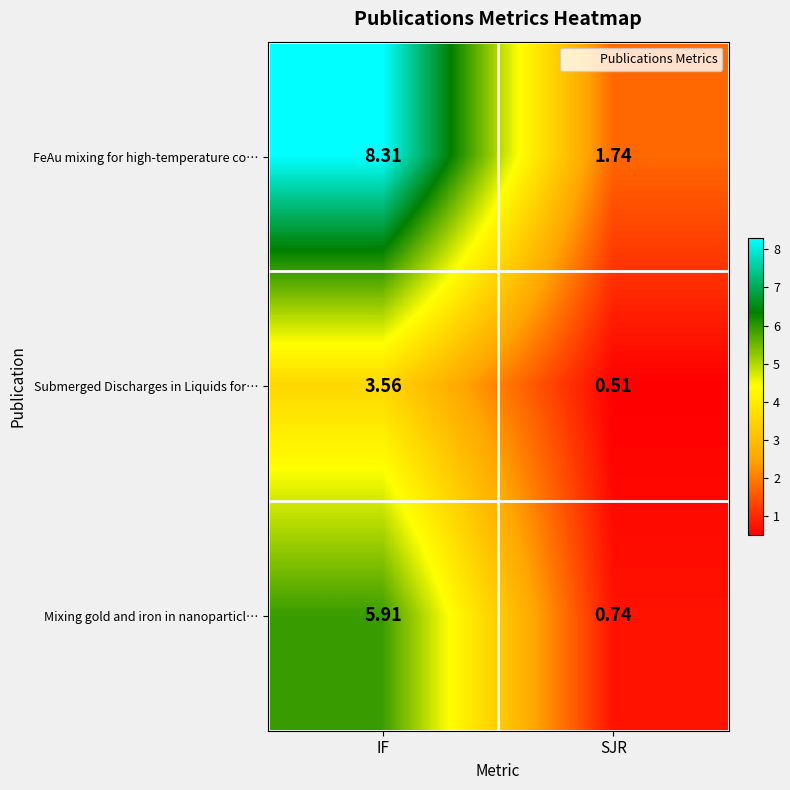

Which series has the largest range (max minus min)?

FeAu mixing for high-temperature co…